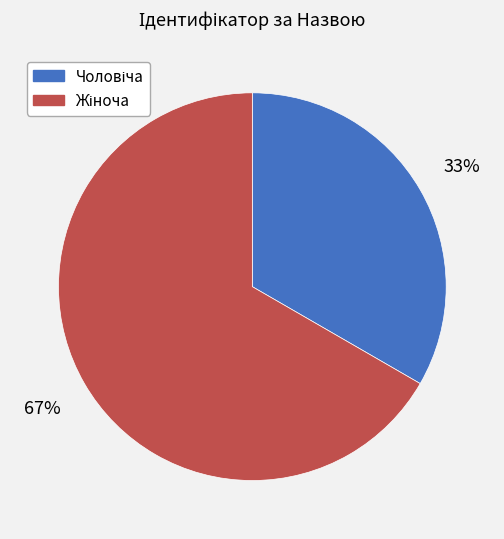

How many slices are in this pie chart?

2